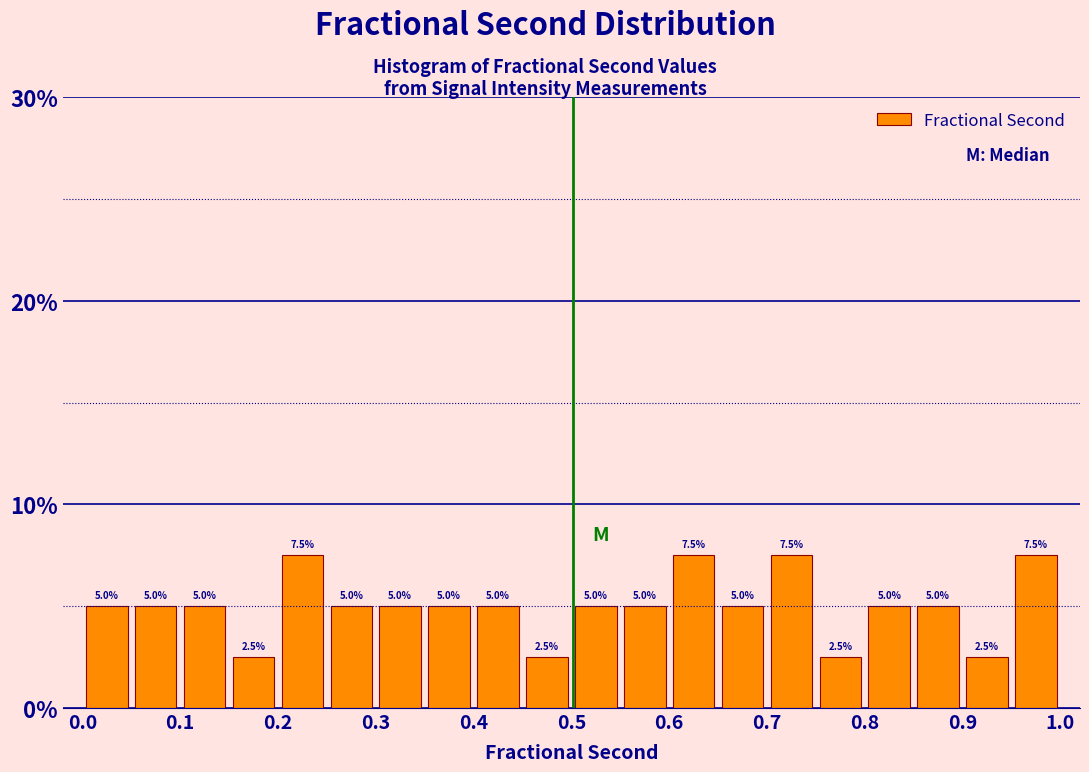

What is the height of the bar covering 0.35 to 0.40 on the x-axis?

5.0